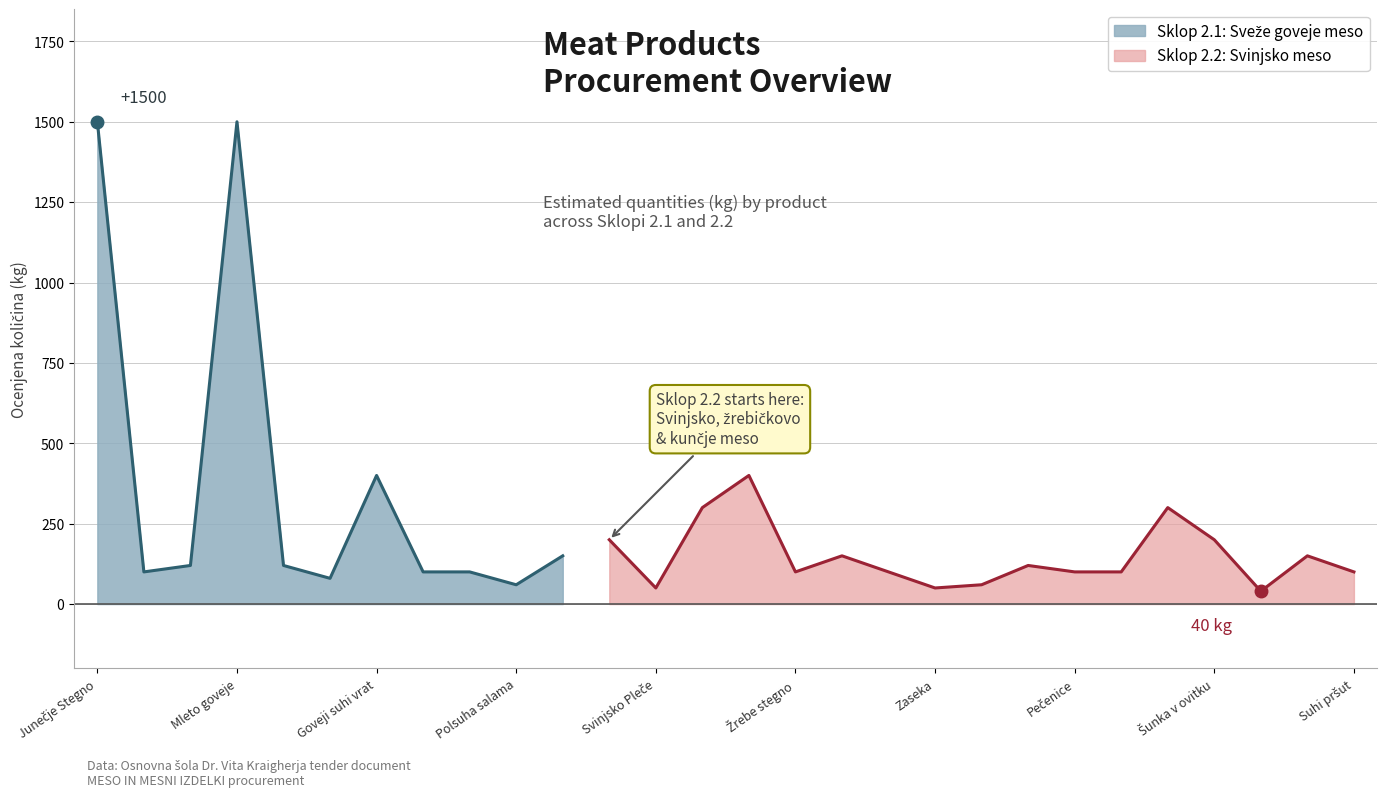

The value of Ocenjena količina (kg) at Žrebe stegno is 100. True or false?

True